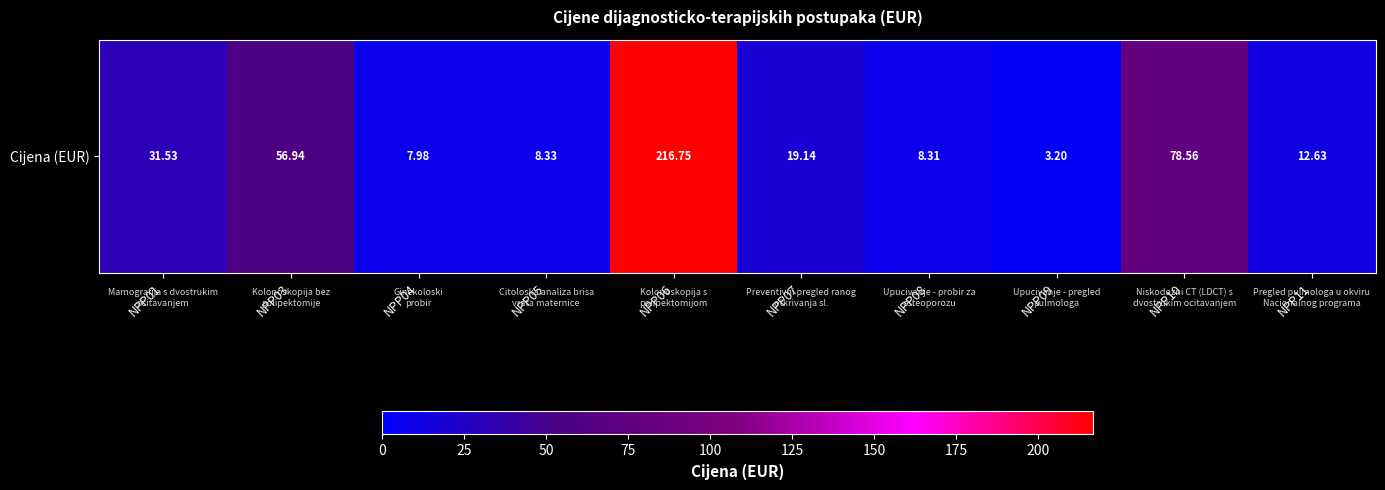

What is the minimum value shown in the chart?

3.2